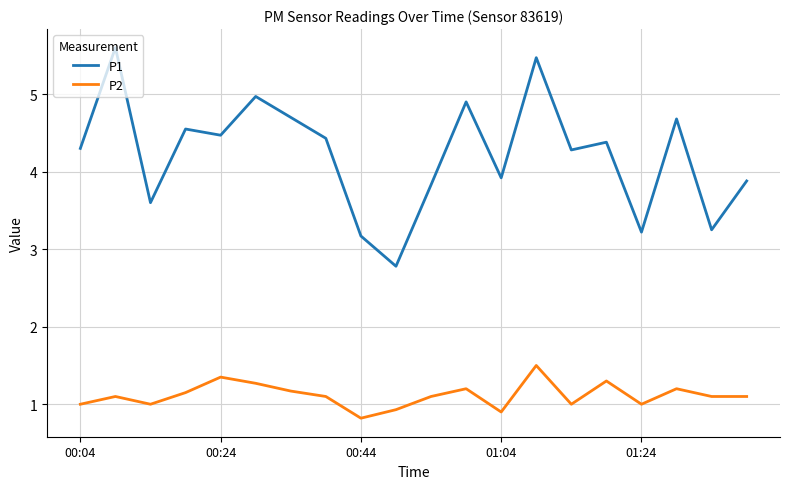

How many interior local peaks does the P2 series have?

6